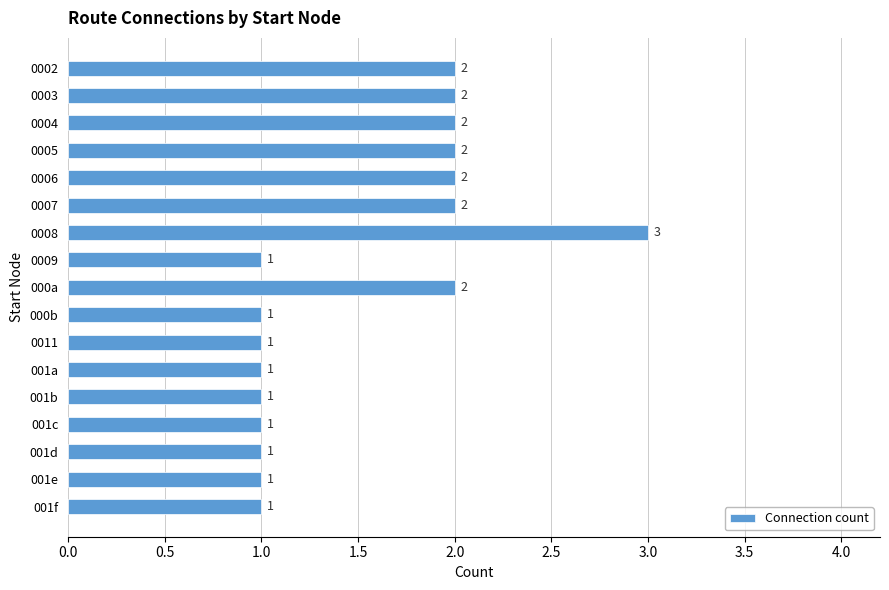

Are the bars grouped side by side (vs. stacked)?

No